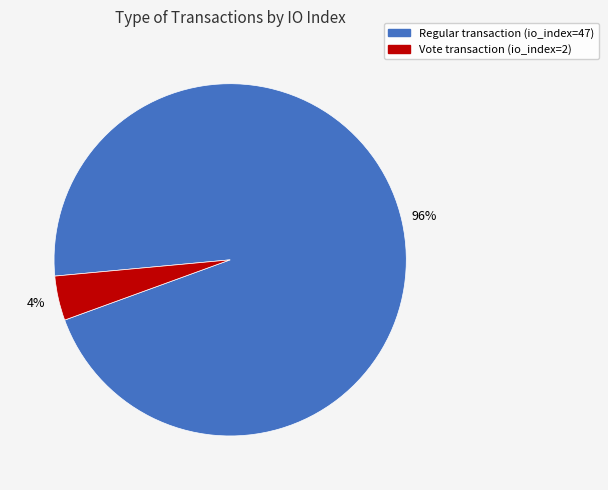

To the nearest percent, what is the average slice percentage?

50%